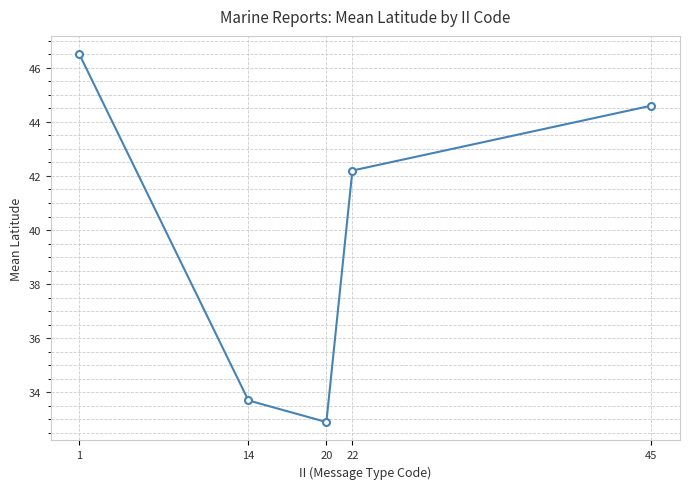

What is the smallest value displayed?

32.9